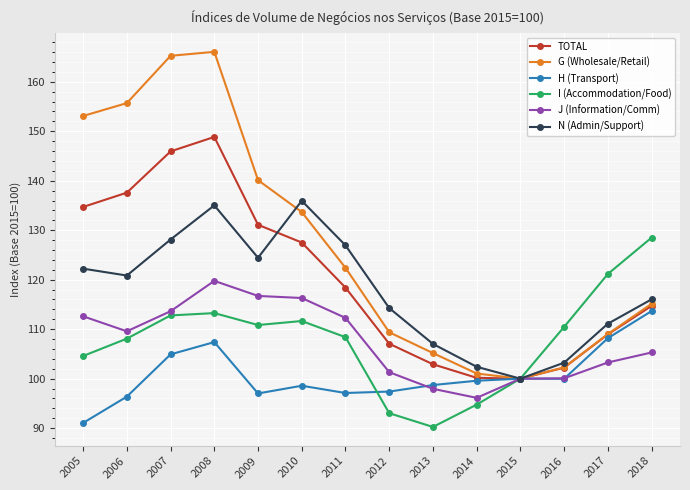

What is the sum of the N (Admin/Support) values at 2008 and 2014?

237.4